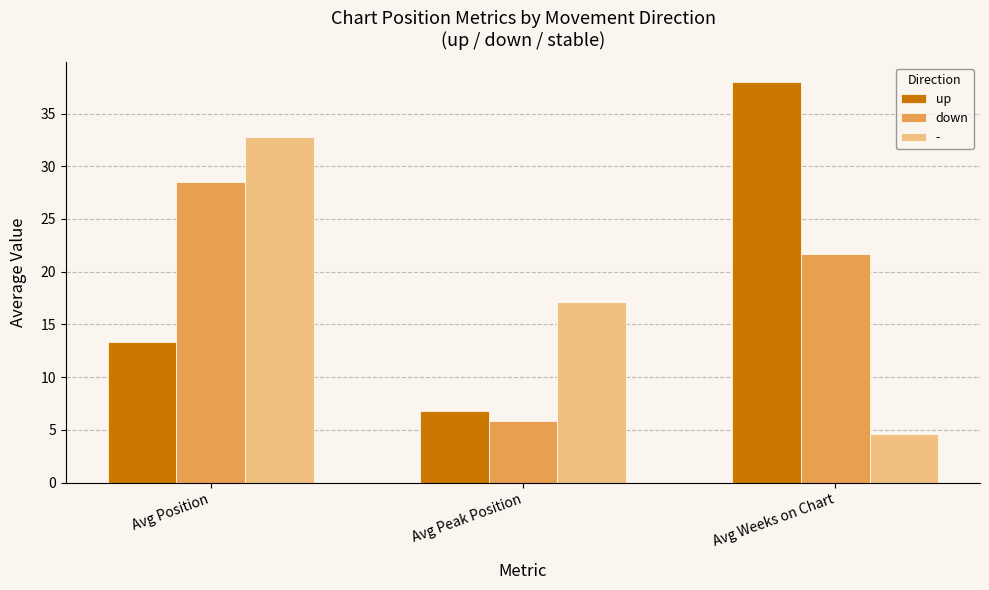

How many bars are there in each group?

3